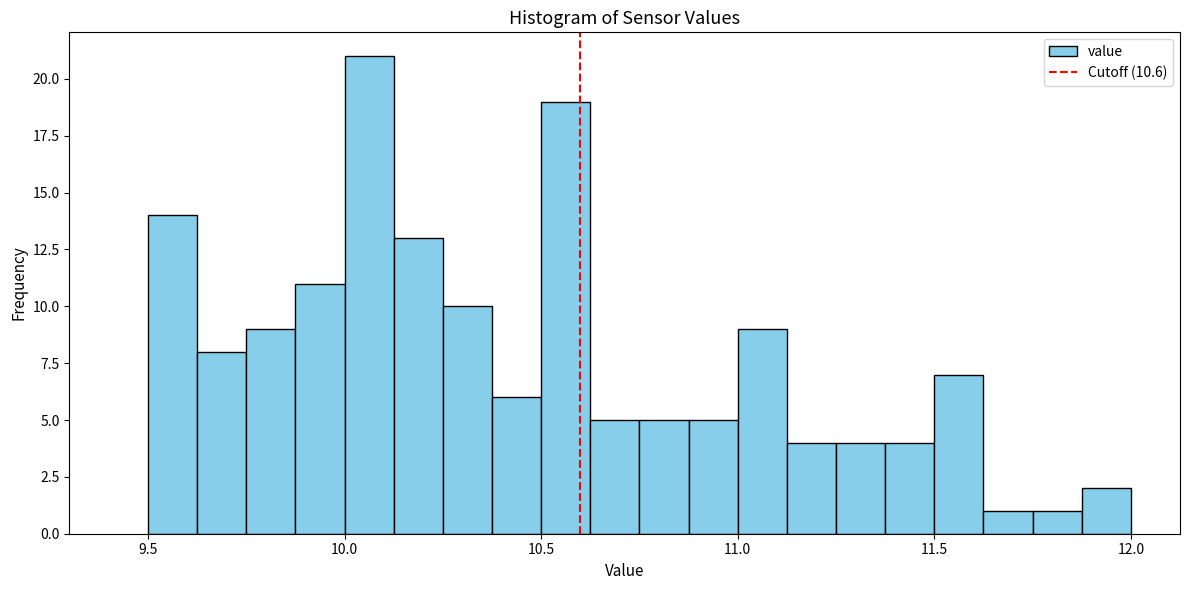

Around what value on the x-axis is the tallest bar? Give the approximate position of its centre, as read against the axis.

10.05